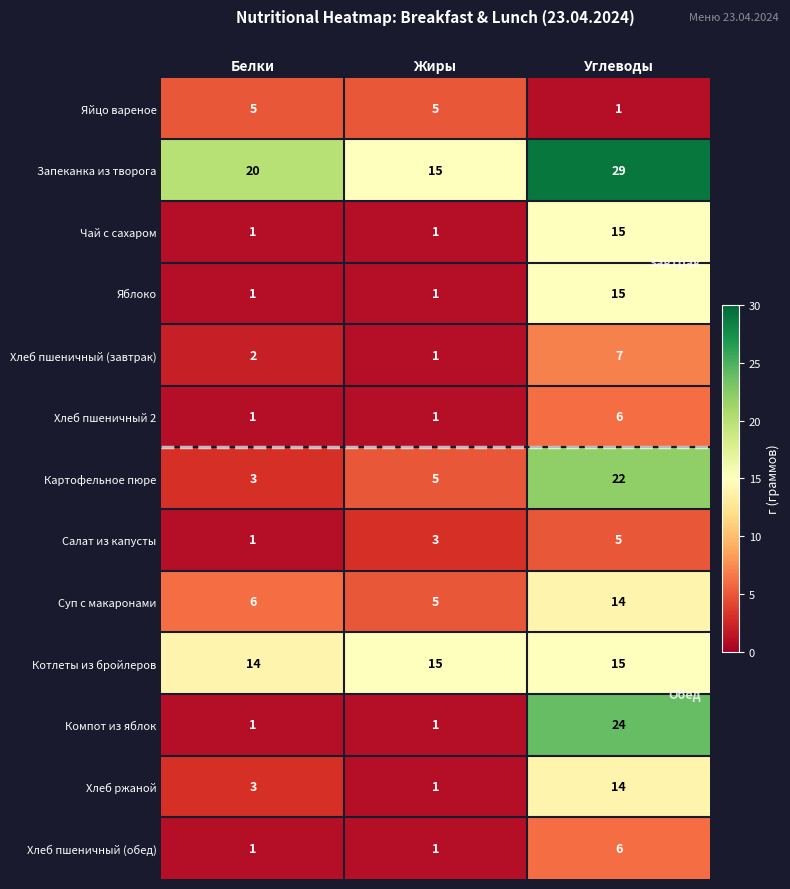

How many Картофельное пюре values are between 3 and 22?

3